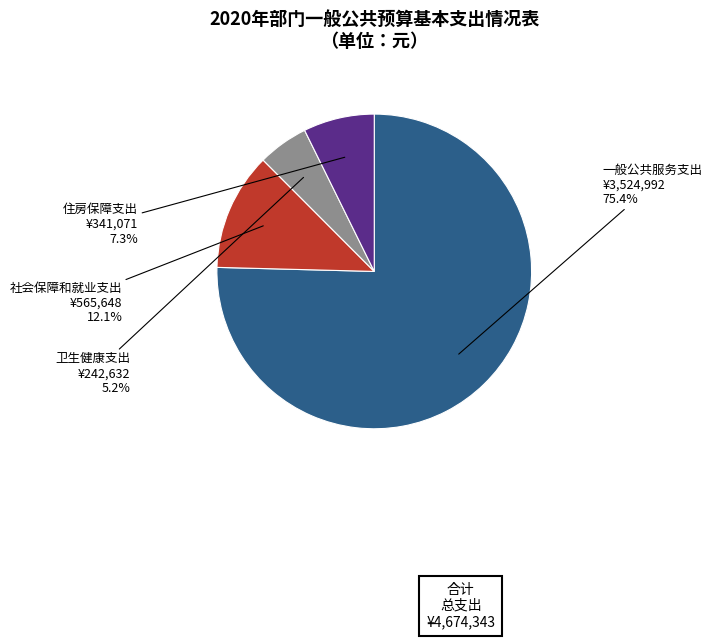

Count the number of slices in the pie.

4